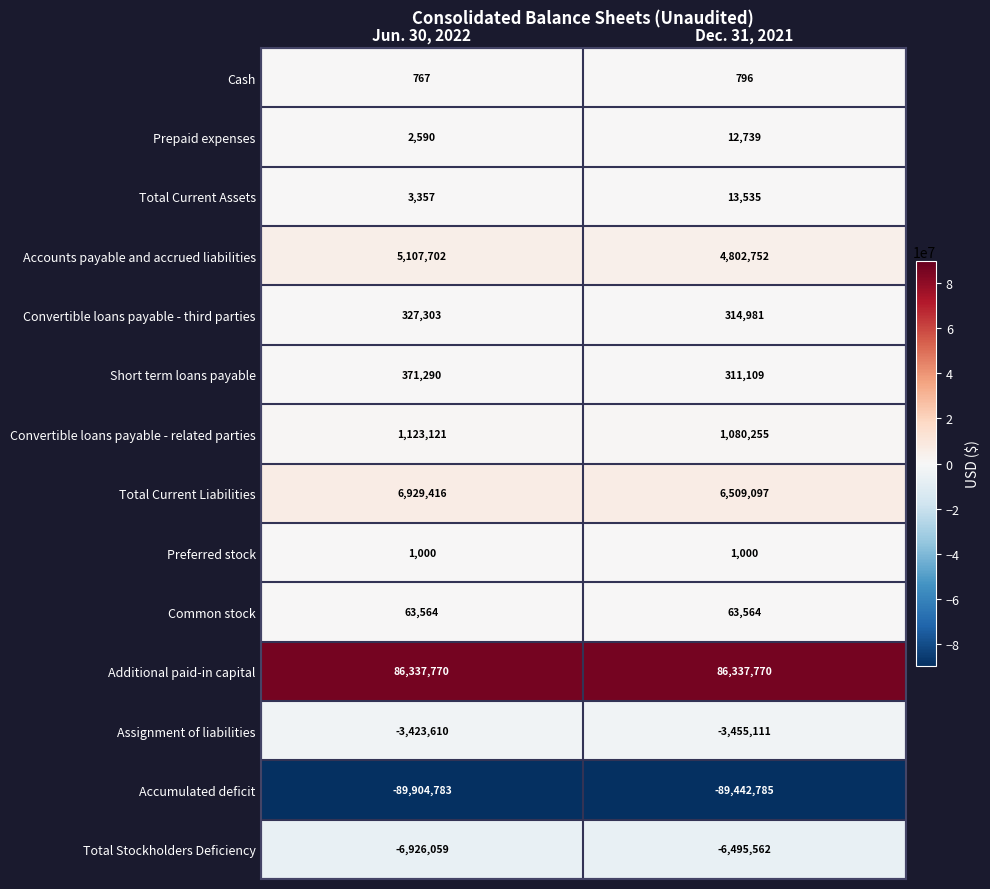

What value does the Assignment of liabilities series have at Jun. 30, 2022?

-3423610